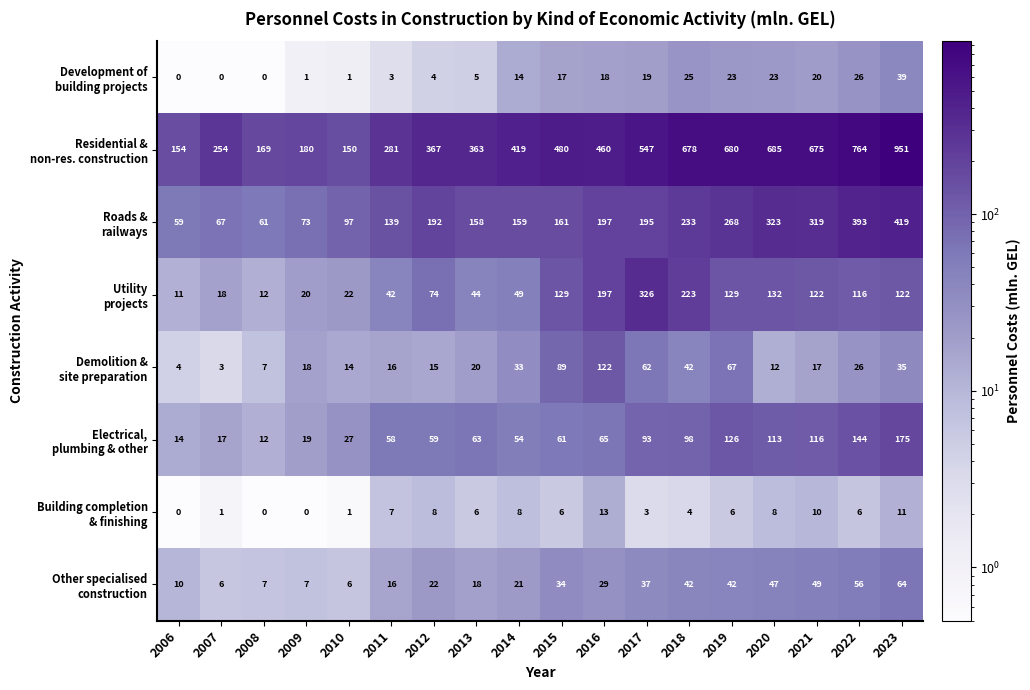

At which category is the sum across all series the highest?

2023